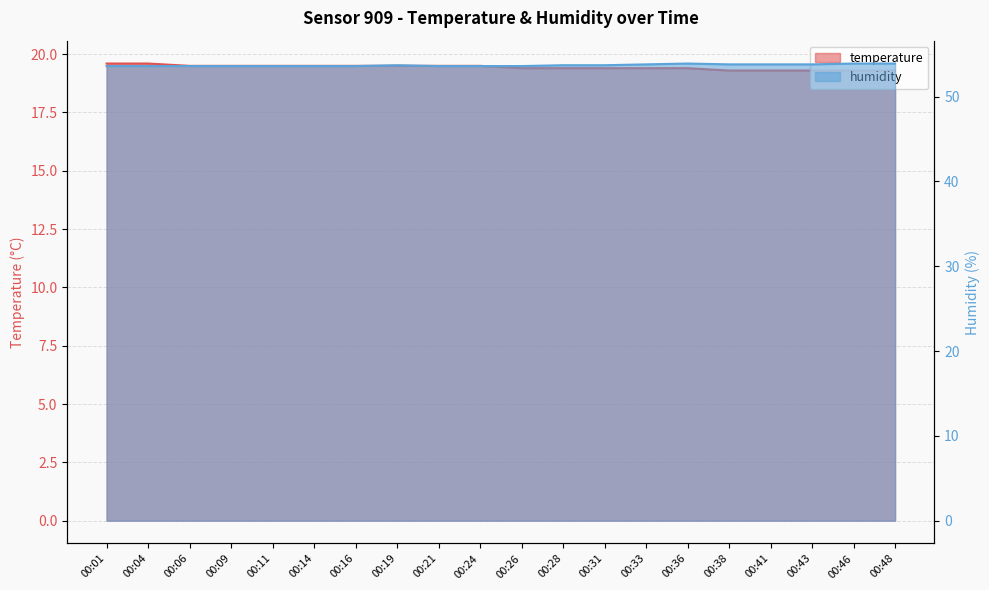

True or false: humidity and temperature cross at least once.

False